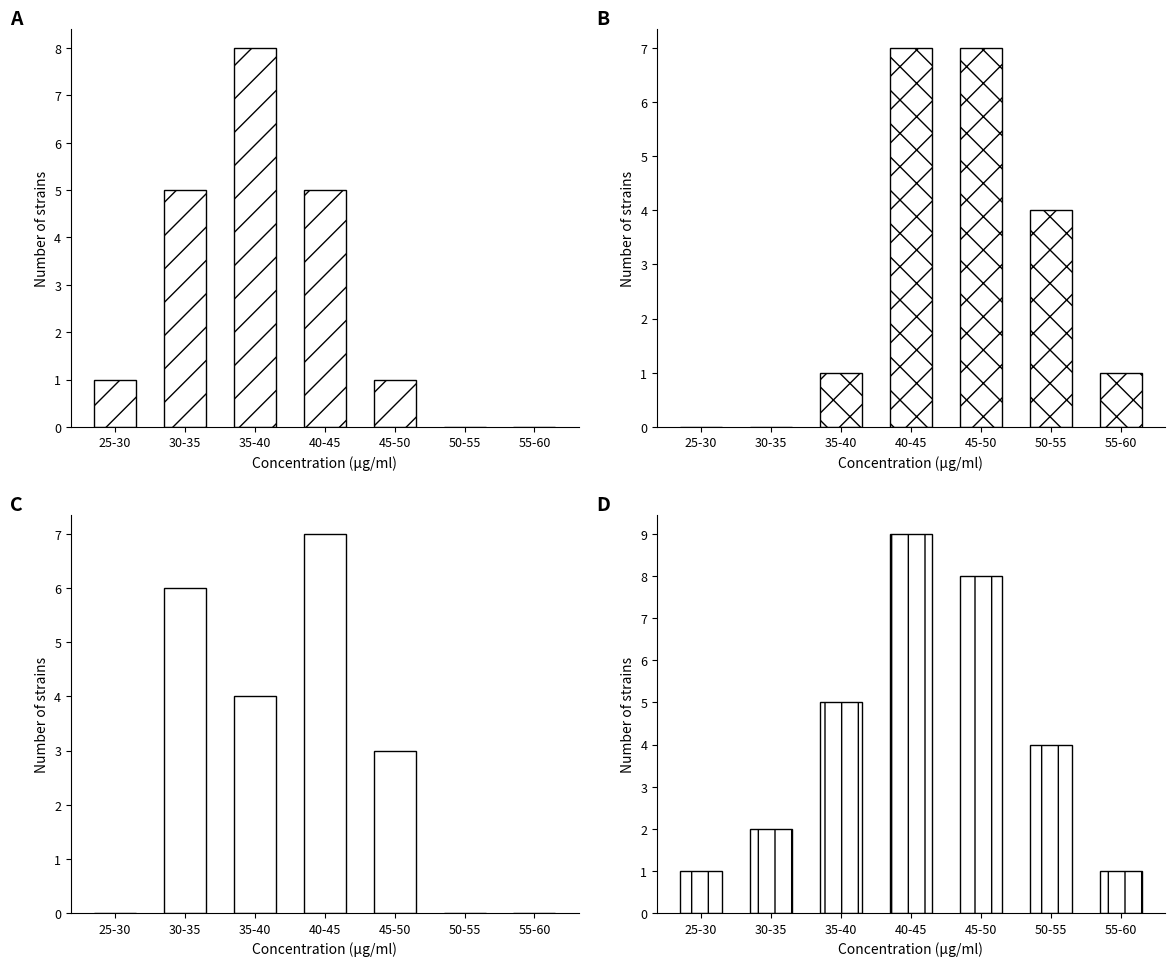

How many groups of bars are there?

7